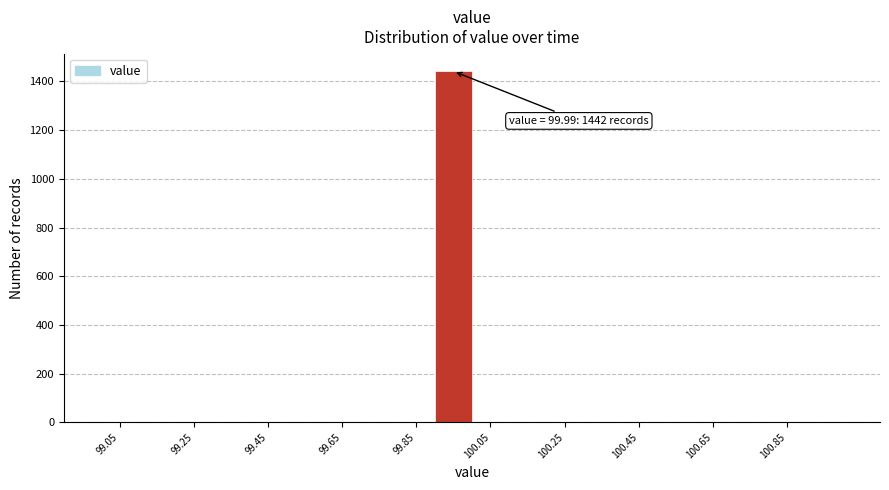

Over which range of the x-axis is the bar tallest?

99.9 to 100.0